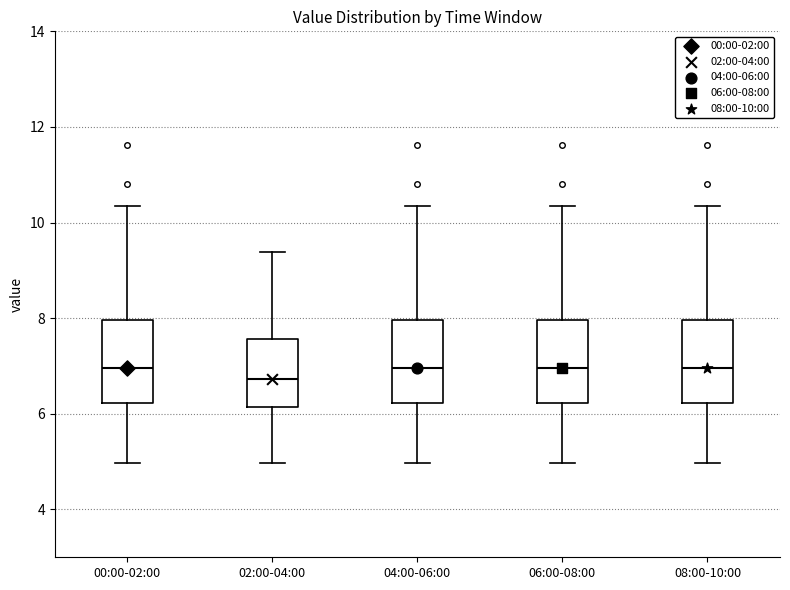

Reading left to right, transcribe this box plot: for each box, give where its median line is, the range the box spans, and where its two whiskers end, as read against the y-axis. The values are not printed on the chart, so give them approximately, as read against the axis.

00:00-02:00: median 7.0, box 6.2 to 8.0, whiskers 5.0 to 10.4
02:00-04:00: median 6.8, box 6.2 to 7.6, whiskers 5.0 to 9.4
04:00-06:00: median 7.0, box 6.2 to 8.0, whiskers 5.0 to 10.4
06:00-08:00: median 7.0, box 6.2 to 8.0, whiskers 5.0 to 10.4
08:00-10:00: median 7.0, box 6.2 to 8.0, whiskers 5.0 to 10.4